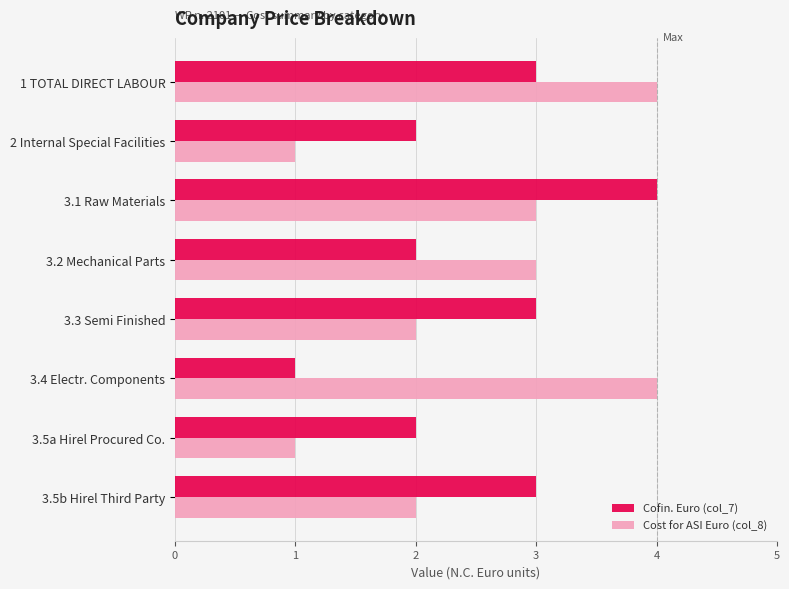

Which series changed the most between 2 Internal Special Facilities and 3.4 Electr. Components?

Cost for ASI Euro (col_8)